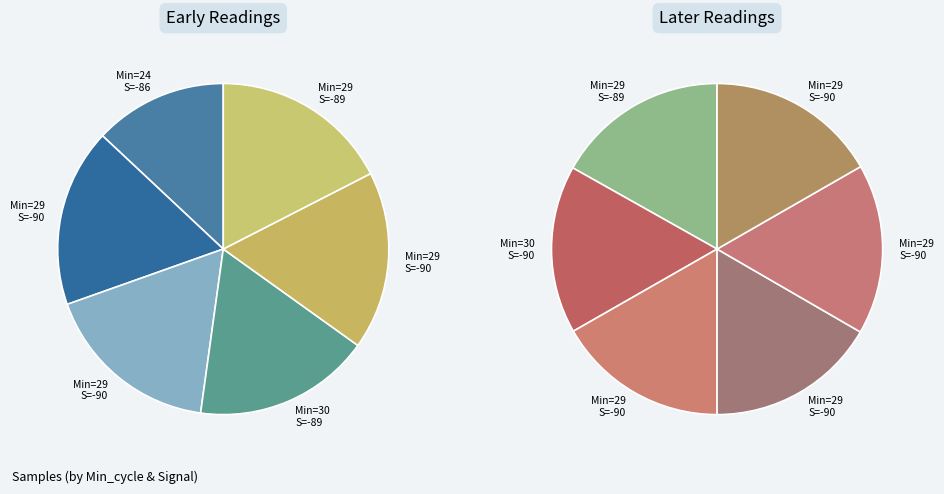

Count the number of slices in the pie.

12